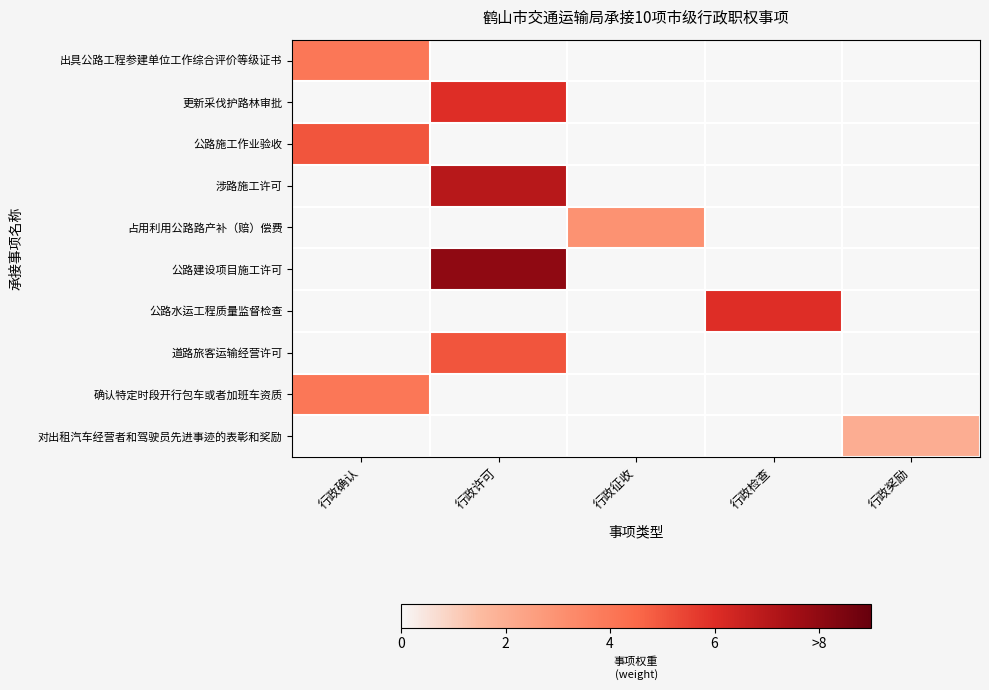

Reading left to right, extract all data points from this chart.

出具公路工程参建单位工作综合评价等级证书: 行政确认=4.0	行政许可=0.0	行政征收=0.0	行政检查=0.0	行政奖励=0.0
更新采伐护路林审批: 行政确认=0.0	行政许可=6.0	行政征收=0.0	行政检查=0.0	行政奖励=0.0
公路施工作业验收: 行政确认=5.0	行政许可=0.0	行政征收=0.0	行政检查=0.0	行政奖励=0.0
涉路施工许可: 行政确认=0.0	行政许可=7.0	行政征收=0.0	行政检查=0.0	行政奖励=0.0
占用利用公路路产补（赔）偿费: 行政确认=0.0	行政许可=0.0	行政征收=3.0	行政检查=0.0	行政奖励=0.0
公路建设项目施工许可: 行政确认=0.0	行政许可=8.0	行政征收=0.0	行政检查=0.0	行政奖励=0.0
公路水运工程质量监督检查: 行政确认=0.0	行政许可=0.0	行政征收=0.0	行政检查=6.0	行政奖励=0.0
道路旅客运输经营许可: 行政确认=0.0	行政许可=5.0	行政征收=0.0	行政检查=0.0	行政奖励=0.0
确认特定时段开行包车或者加班车资质: 行政确认=4.0	行政许可=0.0	行政征收=0.0	行政检查=0.0	行政奖励=0.0
对出租汽车经营者和驾驶员先进事迹的表彰和奖励: 行政确认=0.0	行政许可=0.0	行政征收=0.0	行政检查=0.0	行政奖励=2.0